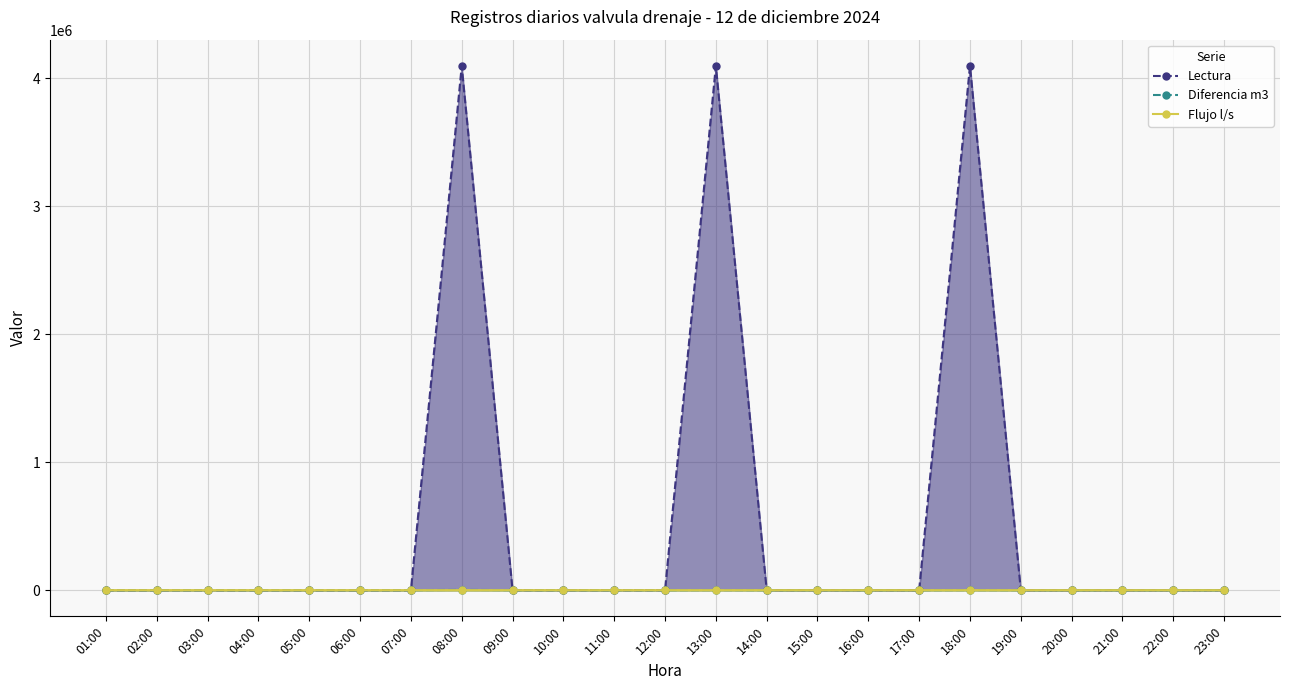

True or false: Lectura and Flujo l/s cross at least once.

False